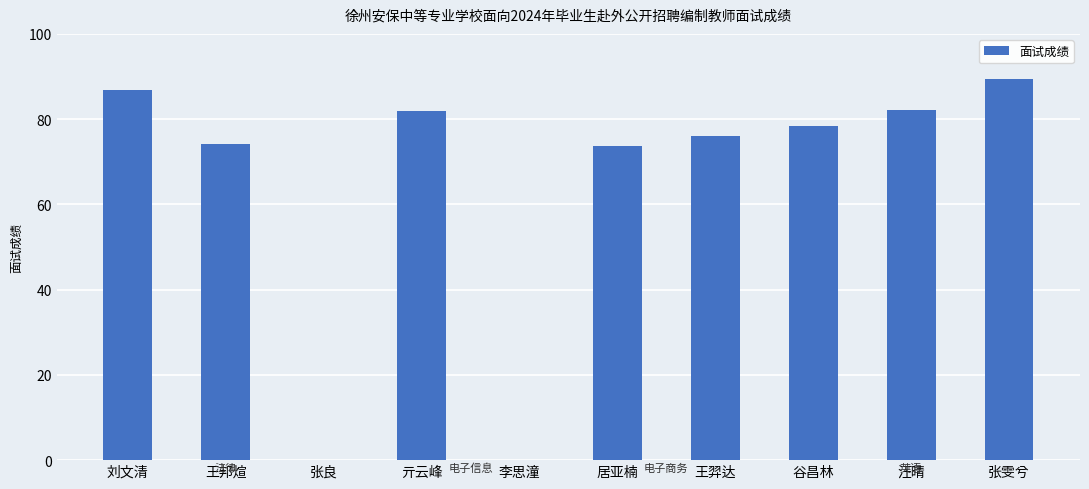

Read the value at 居亚楠.

73.7